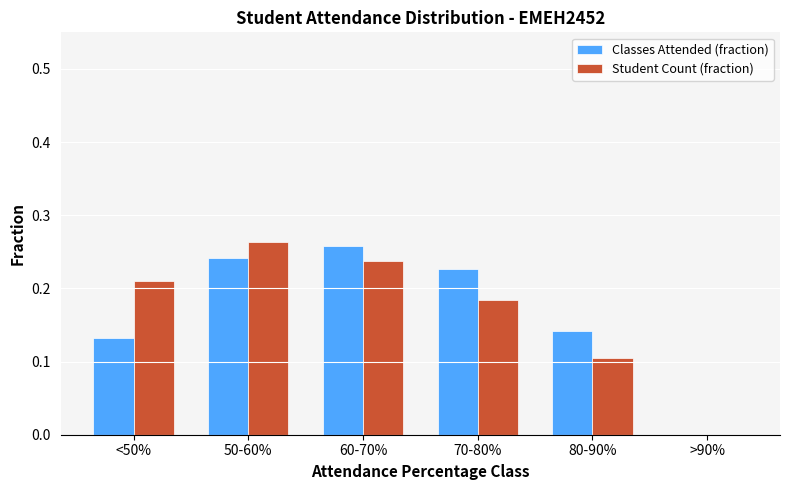

Is it true that Classes Attended (fraction) equals 0.3 at 70-80%?

False